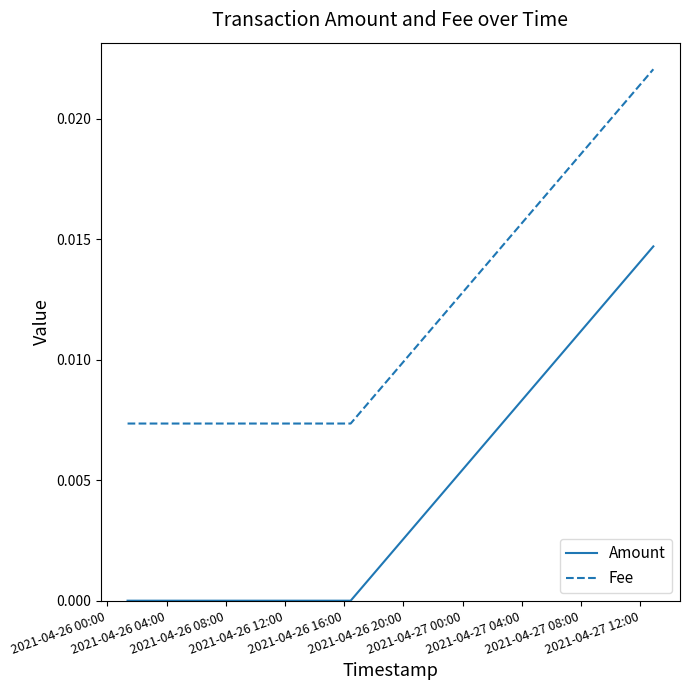

Which series has the largest total across all categories?

Fee